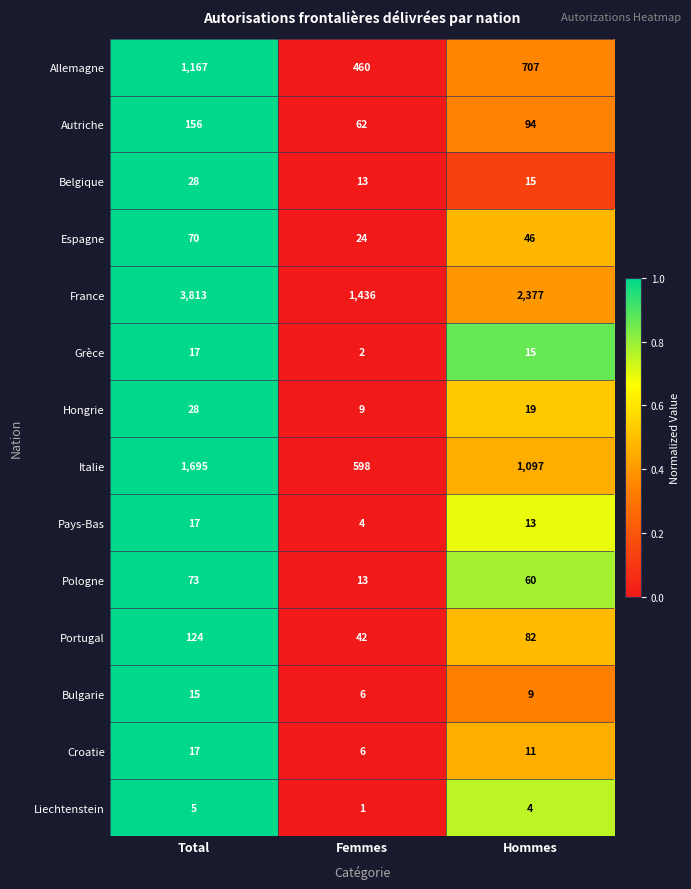

At which label does Bulgarie first exceed 9?

Total